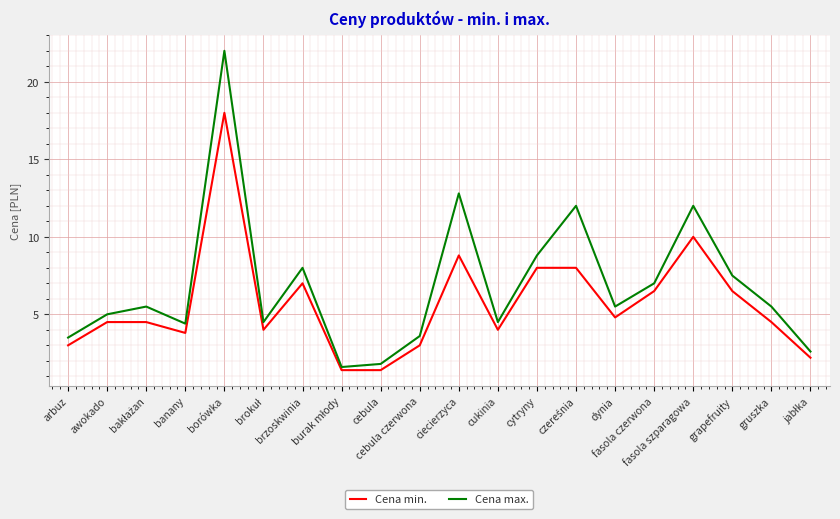

The value of Cena min. at brzoskwinia is 1.8. True or false?

False